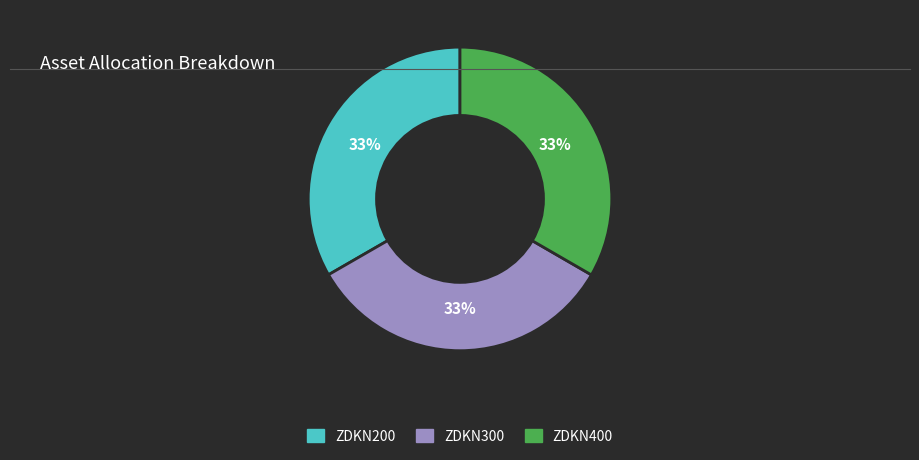

Is it true that ZDKN400 is 41% of the pie?

False